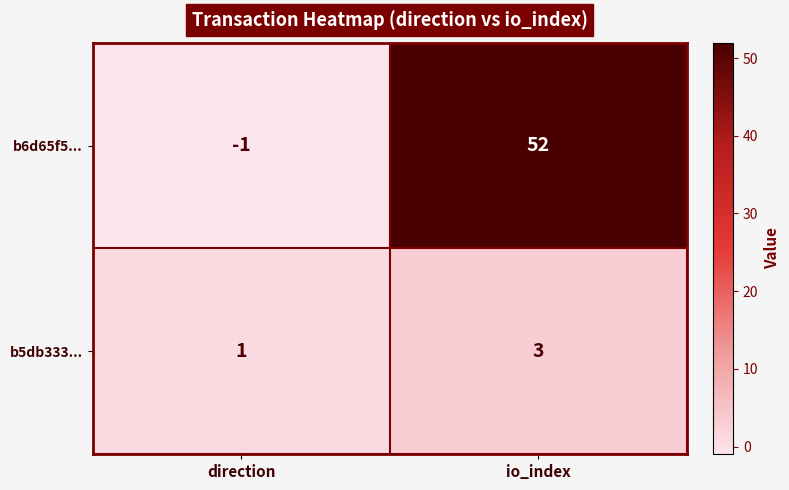

Which series changed the most between direction and io_index?

b6d65f5...